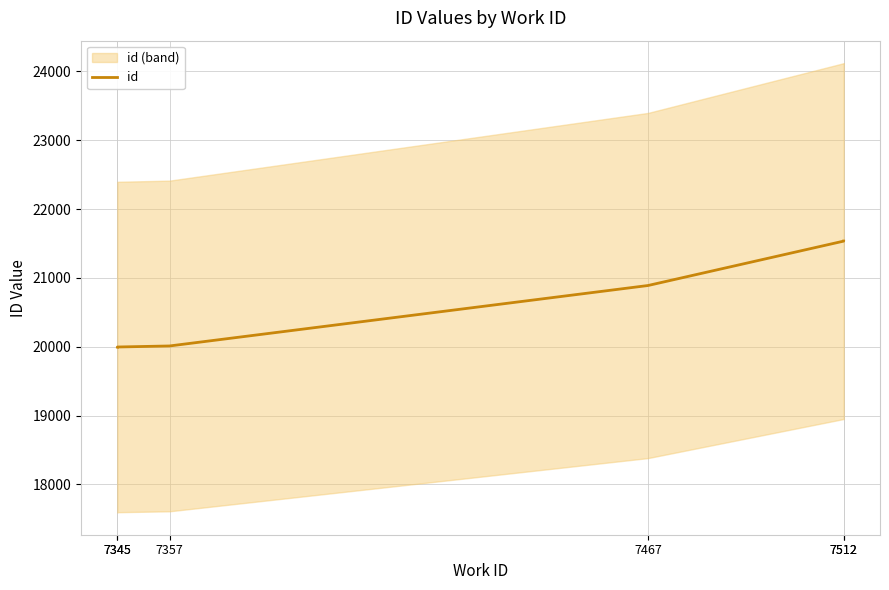

Where does the data first go above 20890?

7512